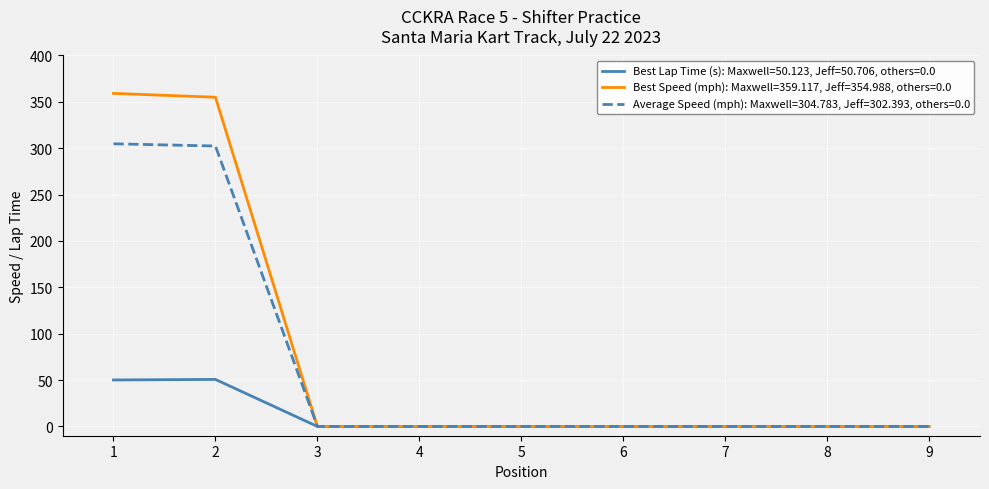

Does the chart have visible grid lines?

Yes